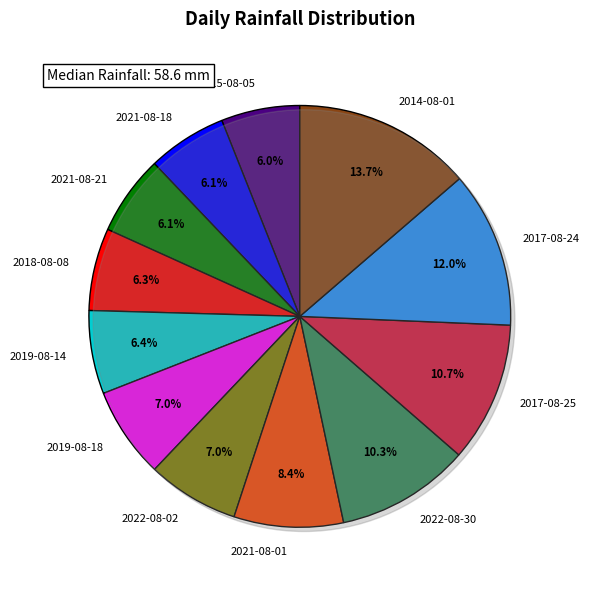

Is there a majority slice in this chart?

No